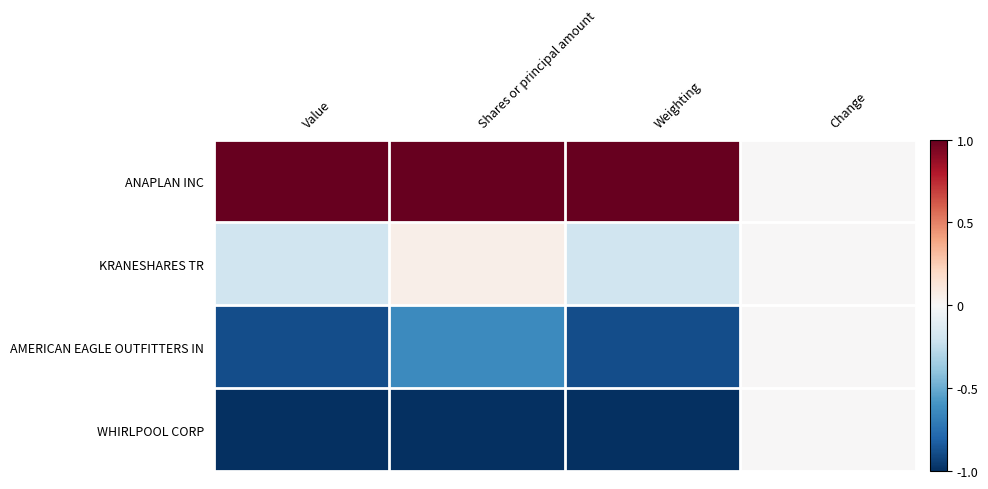

Which has a higher value, Change or Weighting?

Weighting